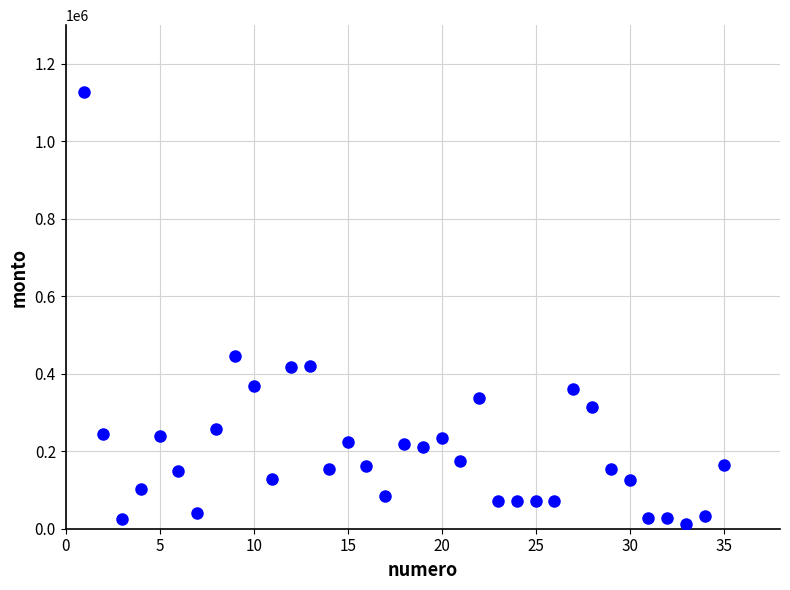

What is the range of Y values (max minus min)?

1114000